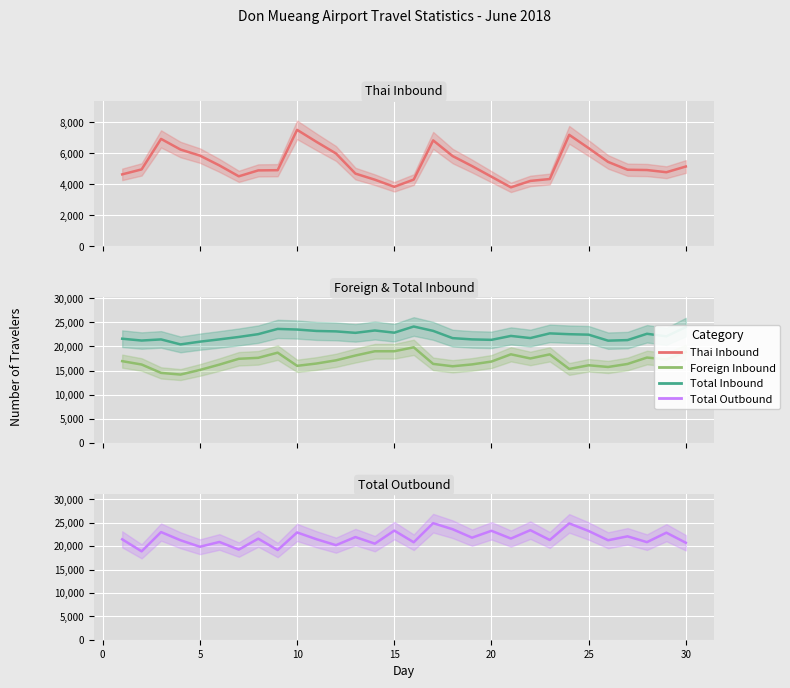

True or false: Foreign Inbound has more than 2 points higher than both neighbors.

True